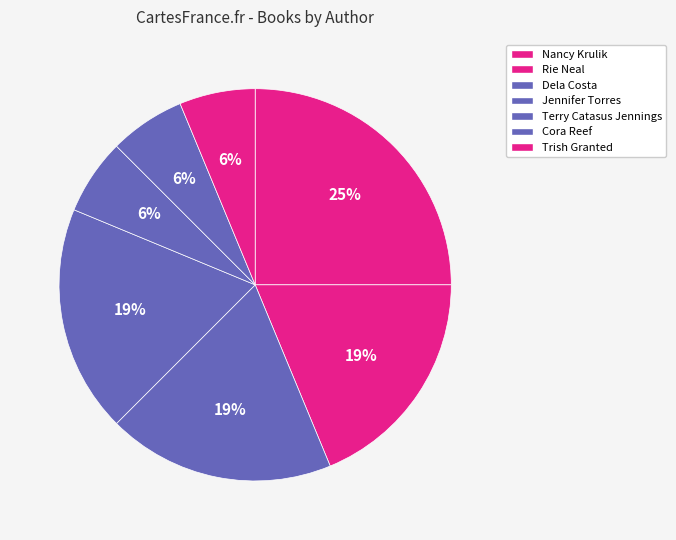

To the nearest percent, what portion does Jennifer Torres represent?

19%